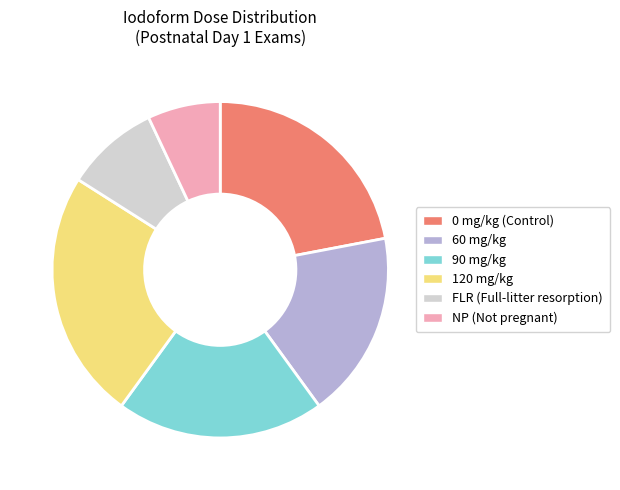

Does 90 mg/kg account for over 50% of the chart?

No